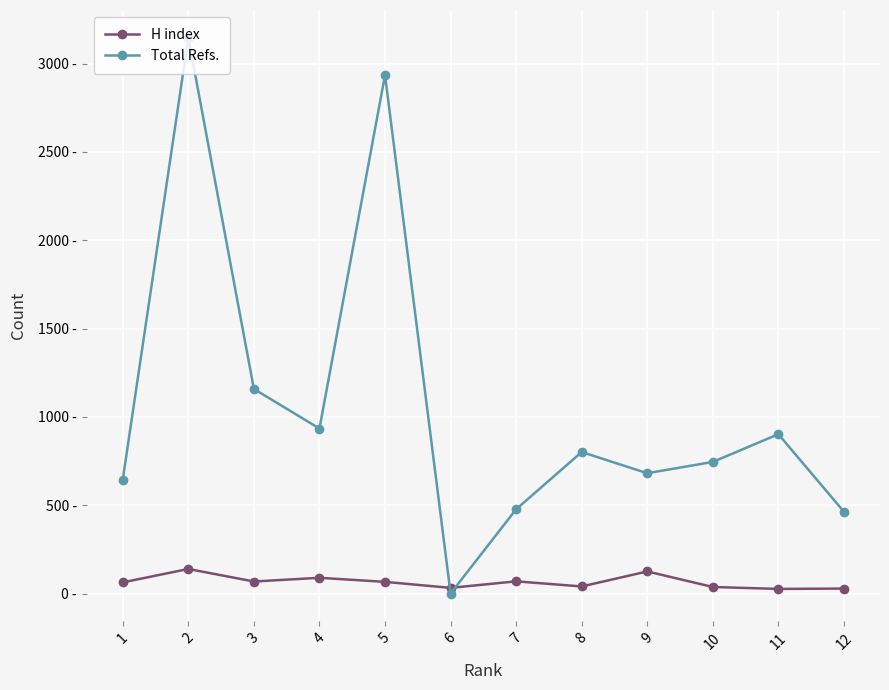

At which label does Total Refs. reach its minimum?

6